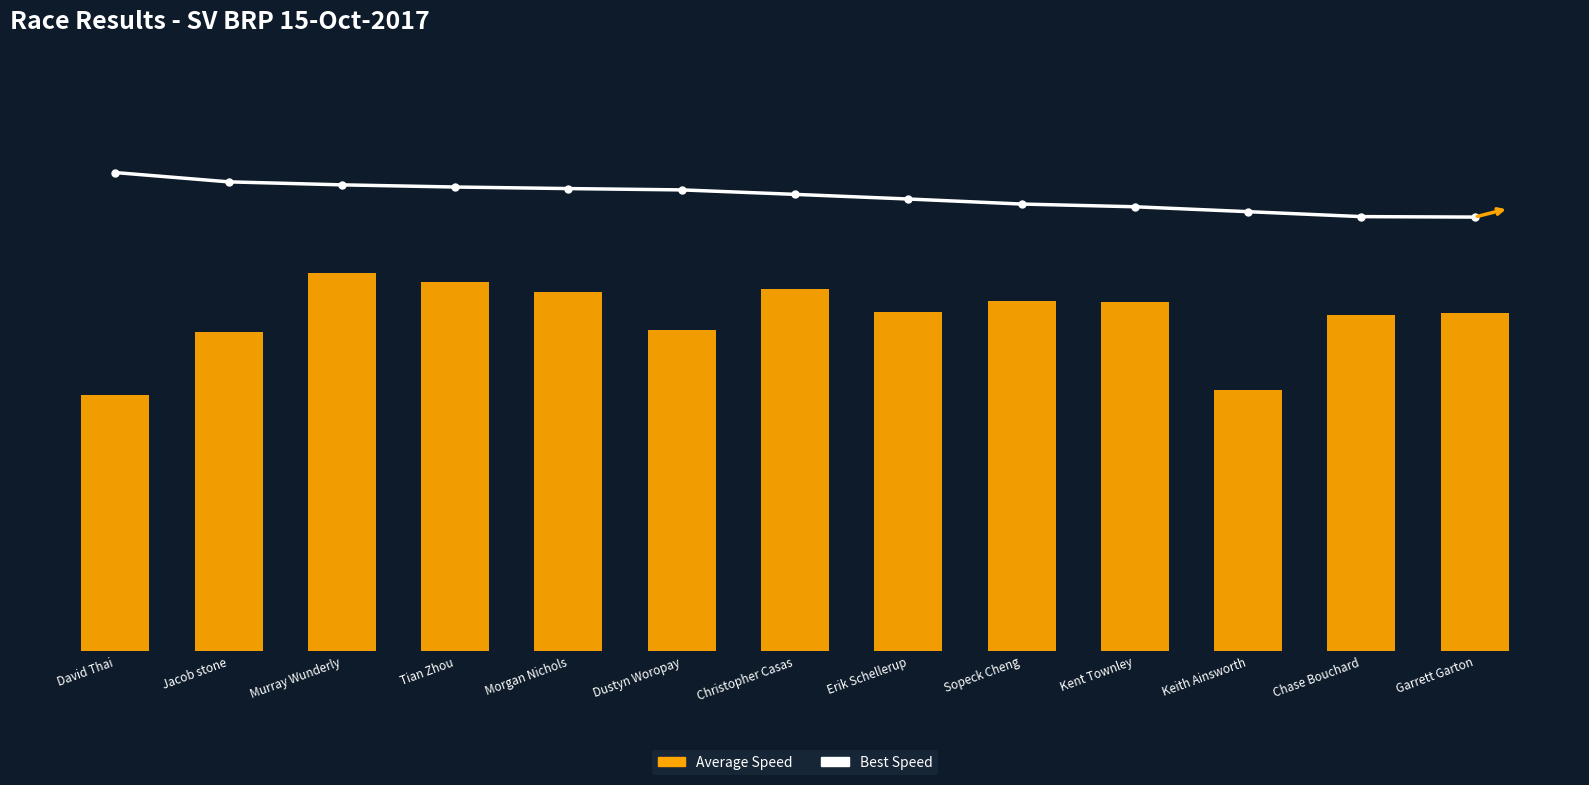

At how many categories does at least one series exceed 82?

1